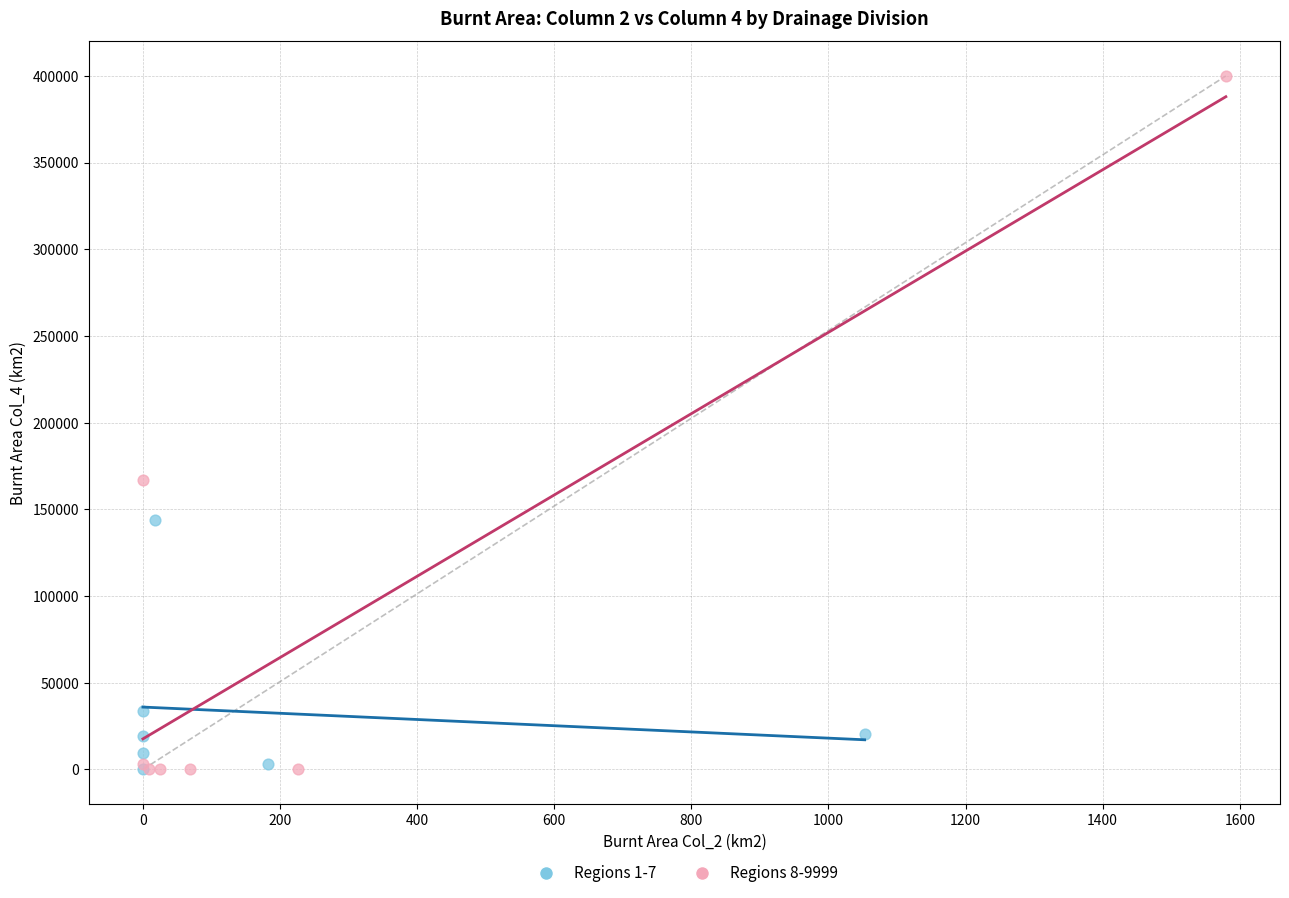

Which series has the largest Y range (max minus min)?

Regions 8-9999